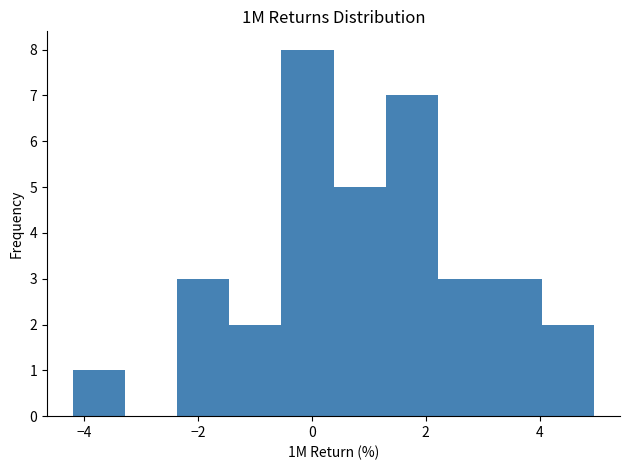

Which range on the x-axis has the tallest bar?

-0.6 to 0.4